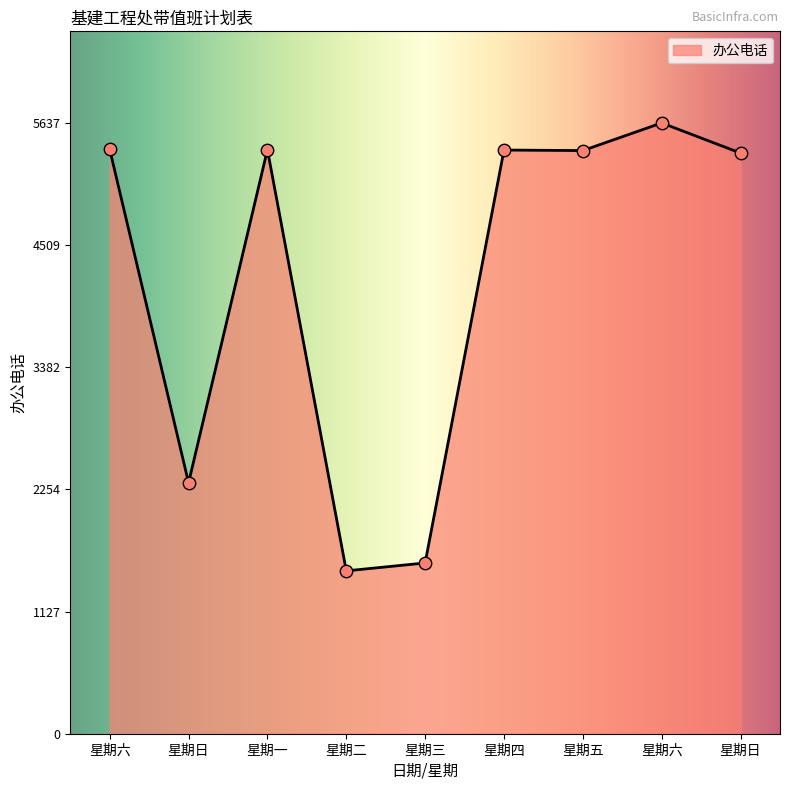

What is the change in value from 星期六 to 星期一?

-3